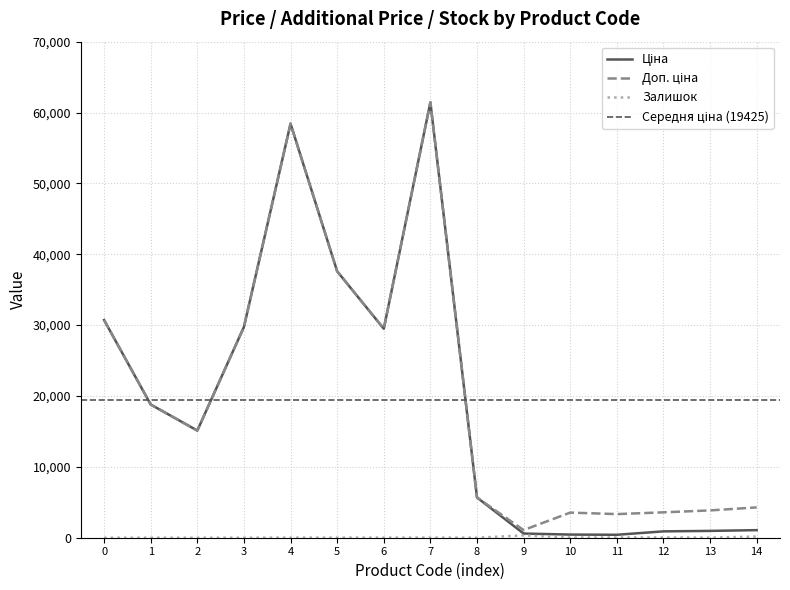

Where is the first local maximum for Доп. ціна?

4